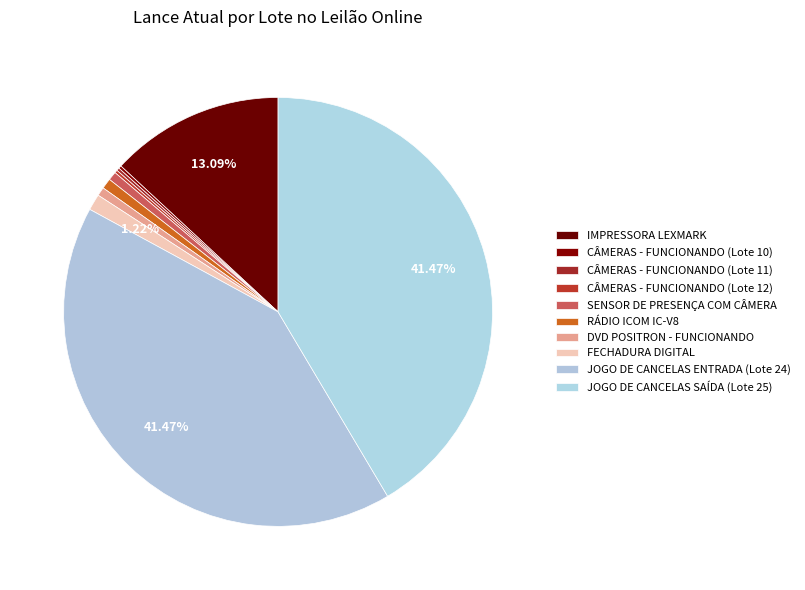

Does any single category account for the majority?

No